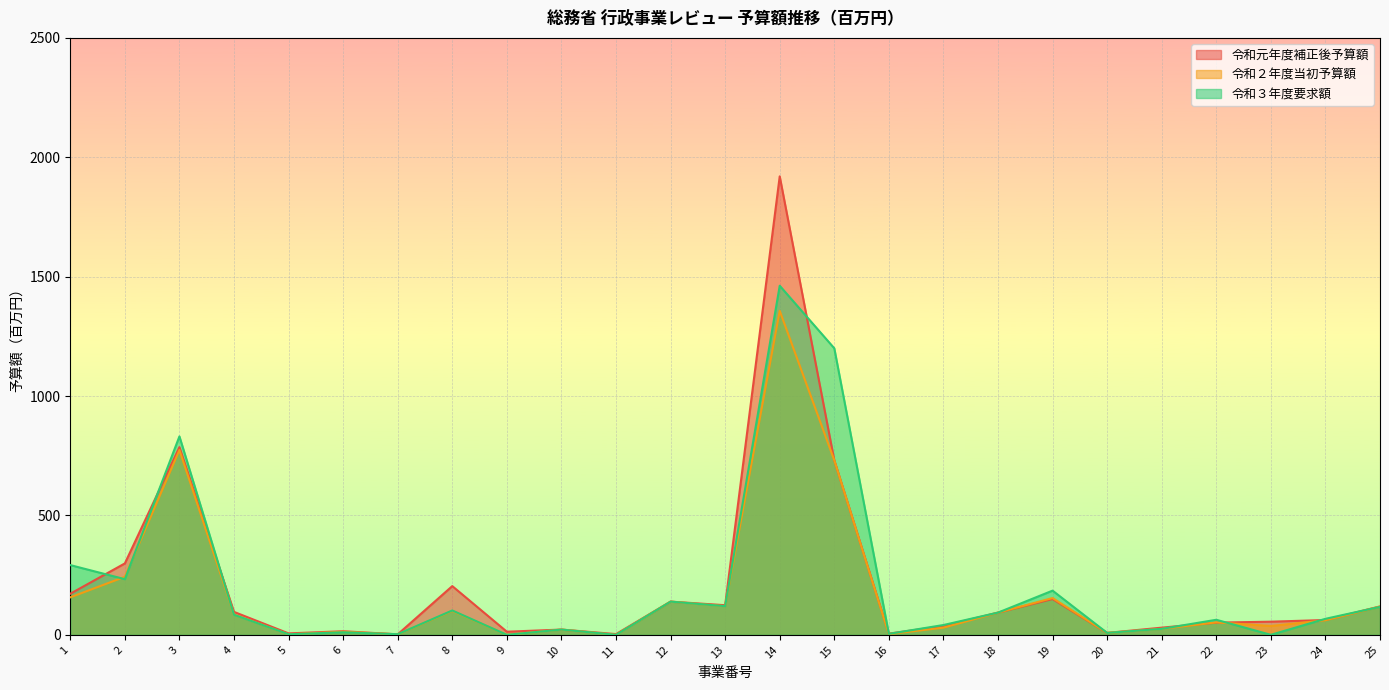

At which category is the sum across all series the highest?

14